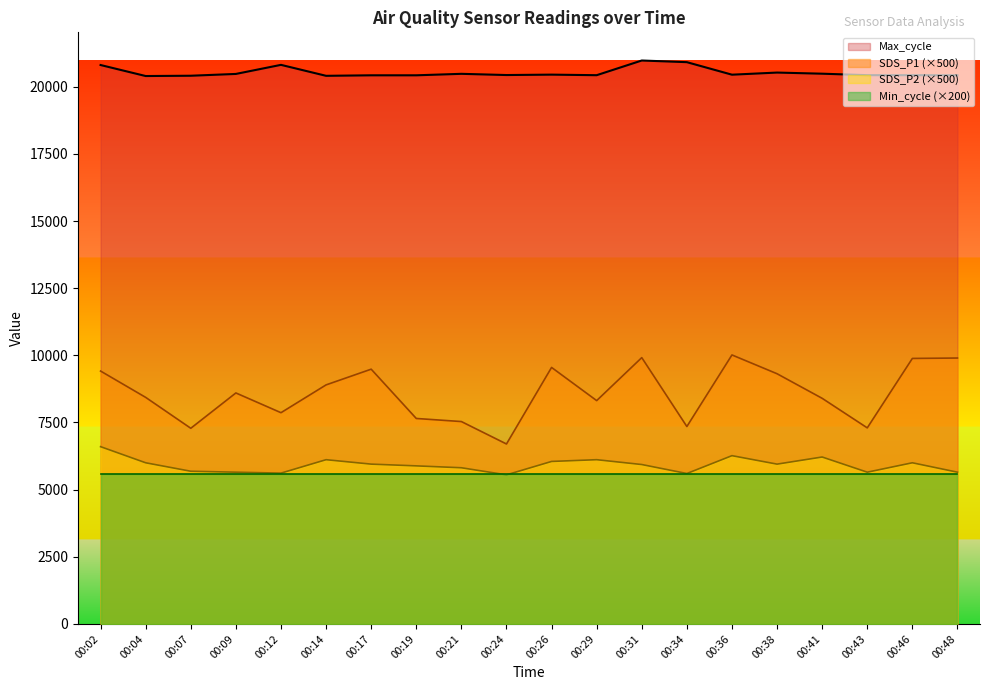

Rank the series by their maximum value, from lowest to highest.

Min_cycle (×200), SDS_P2 (×500), SDS_P1 (×500), Max_cycle